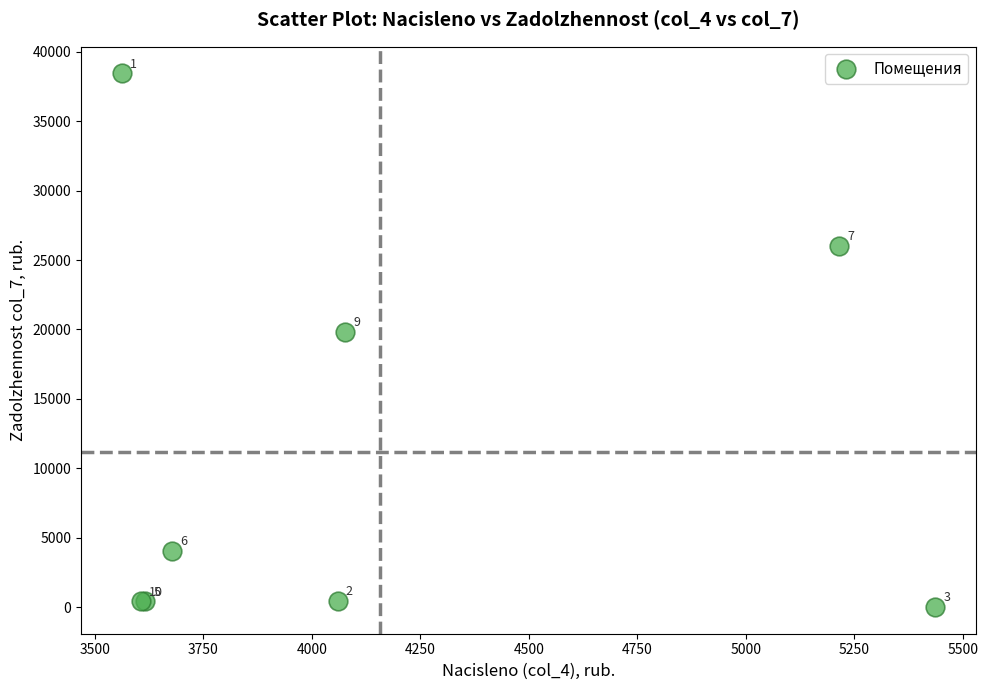

What Y value in the scatter plot is closest to 19226?

19828.4